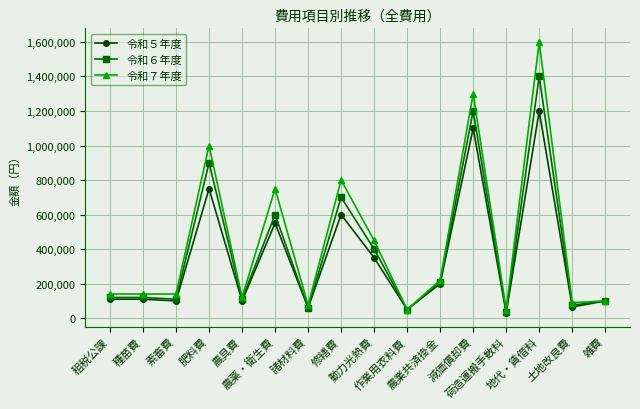

Which series has the widest spread of values?

令和７年度